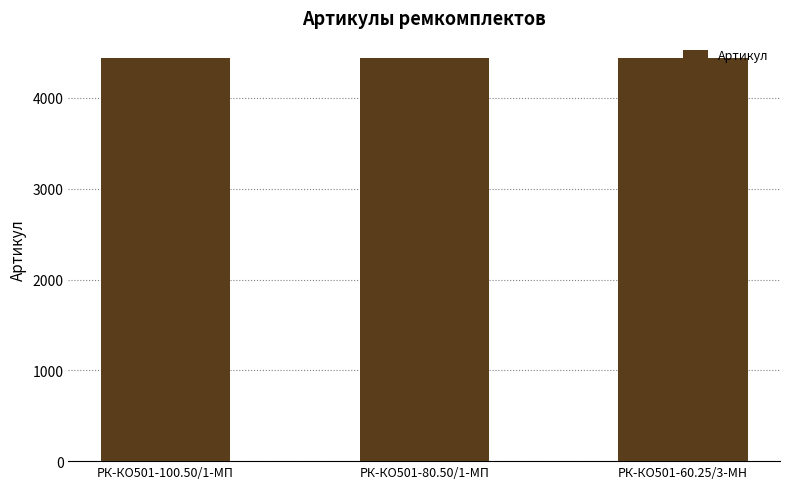

Read the value at РК-КО501-80.50/1-МП.

4437